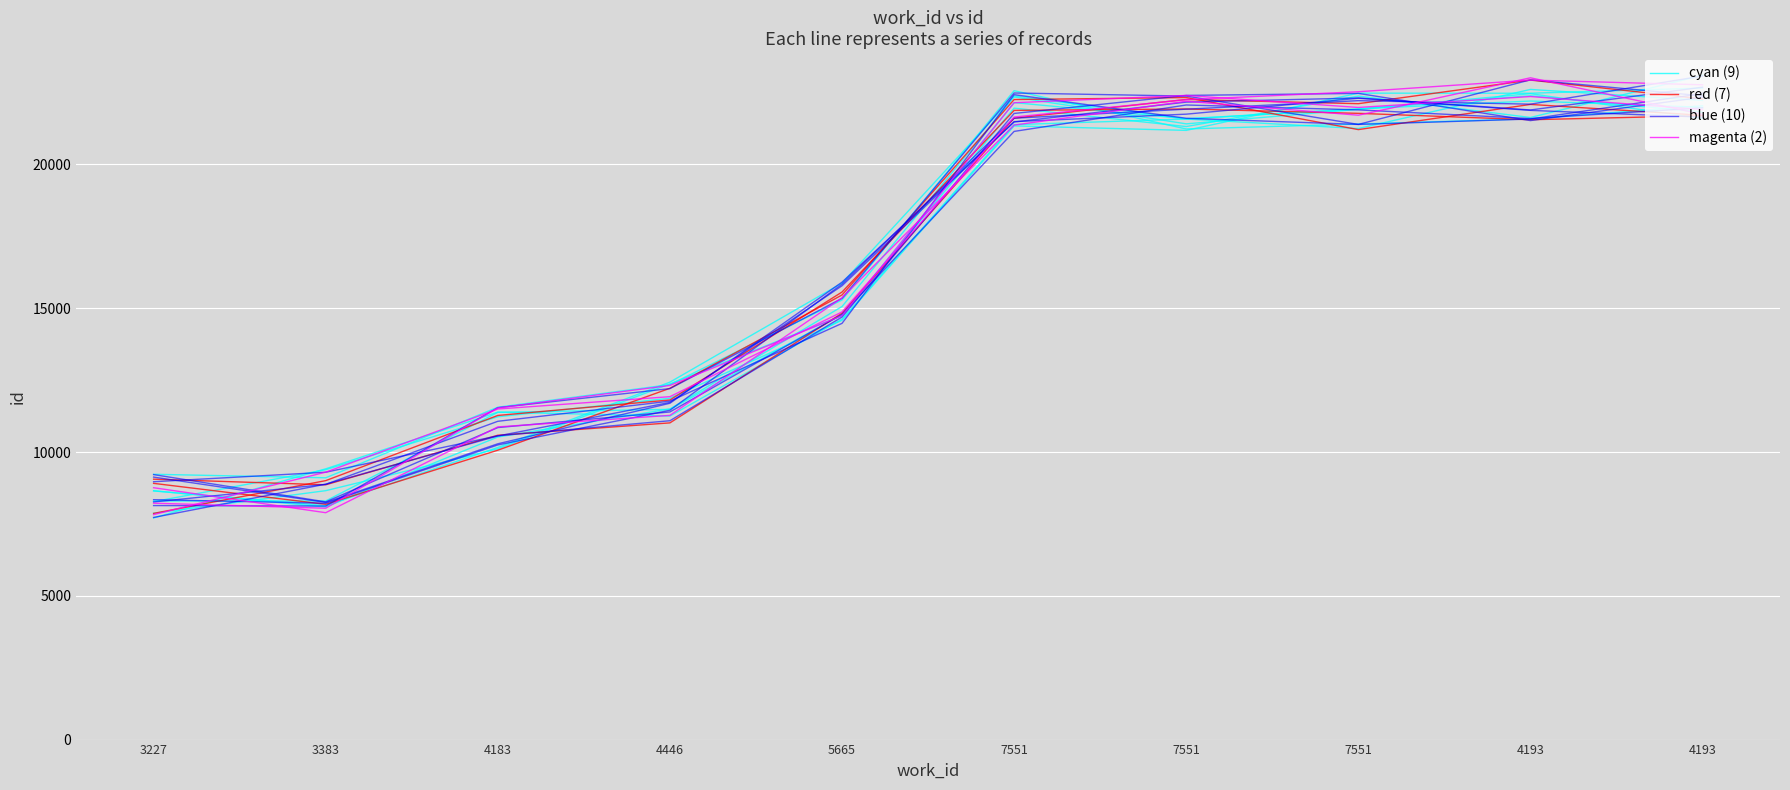

What is the label of the 3rd point from the left?

4183